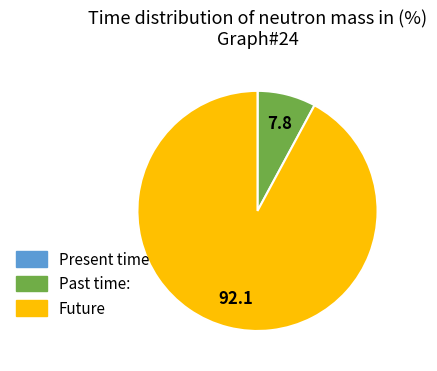

Does any single category account for the majority?

Yes